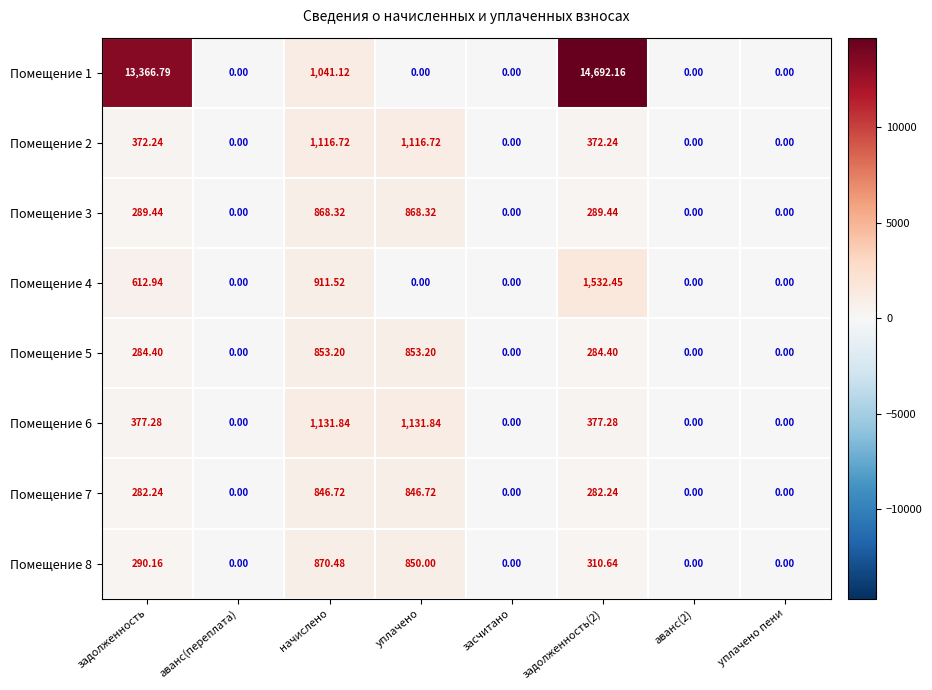

Which series has the largest range (max minus min)?

Помещение 1